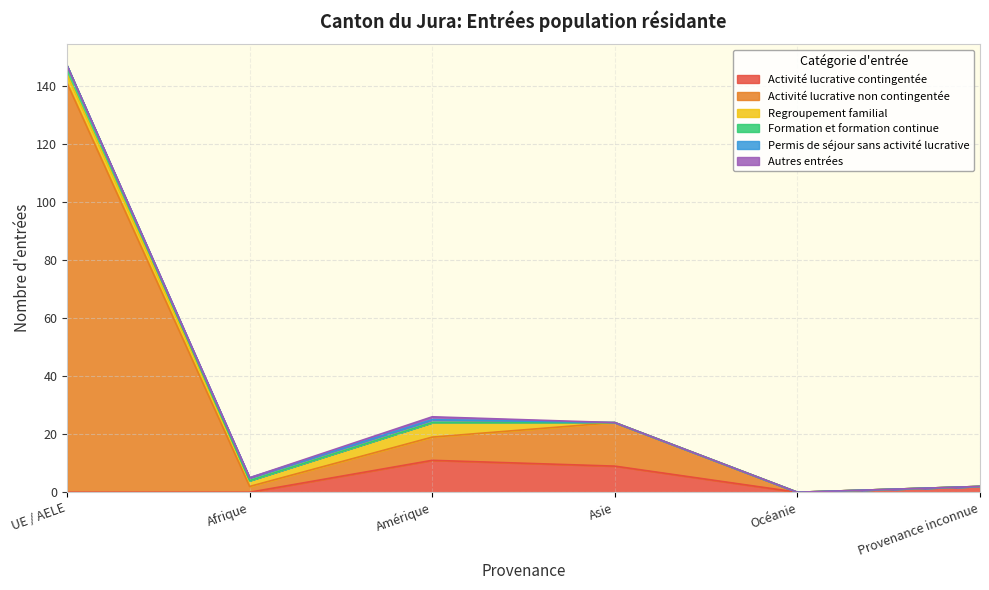

The value of Activité lucrative contingentée at Afrique is 0. True or false?

True